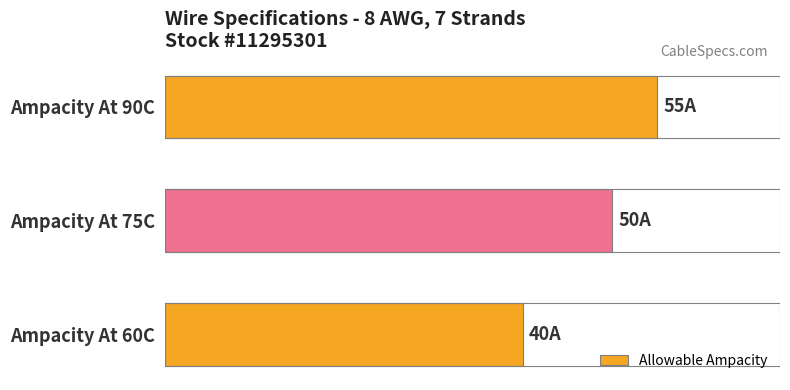

What is the sum of all values?

145